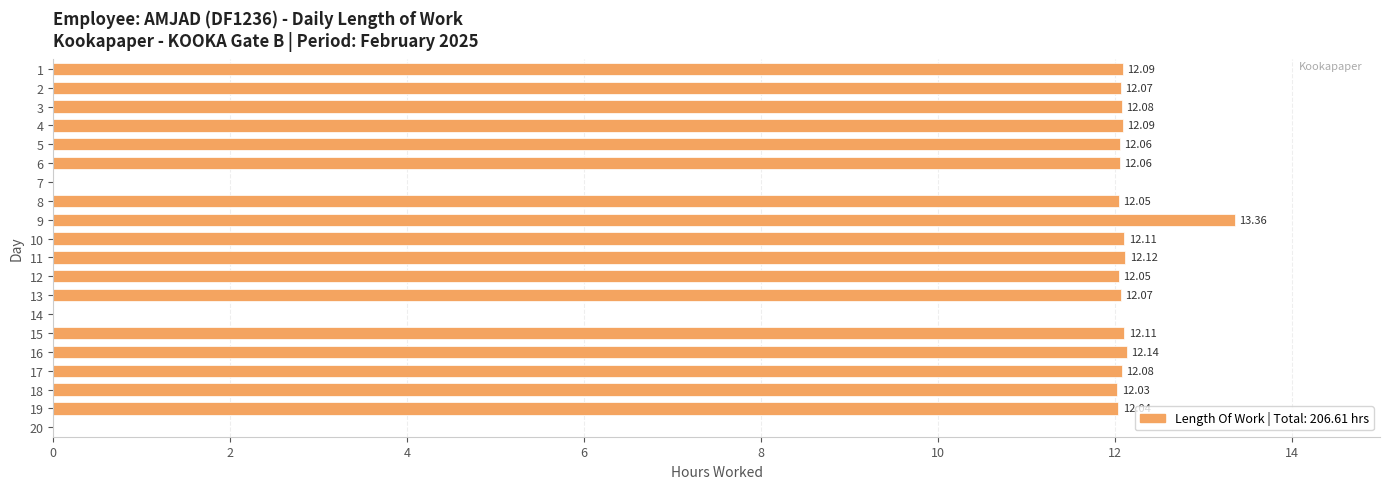

How many values exceed 12?

17